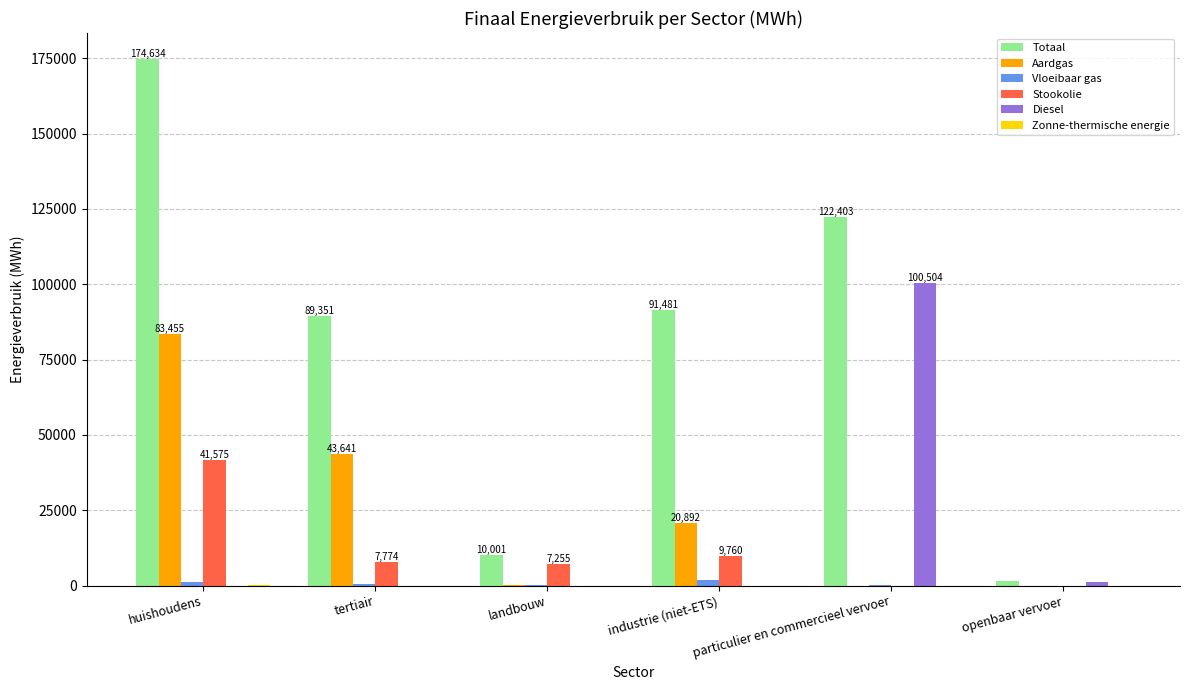

What is the difference between the Aardgas values at landbouw and industrie (niet-ETS)?

20647.4